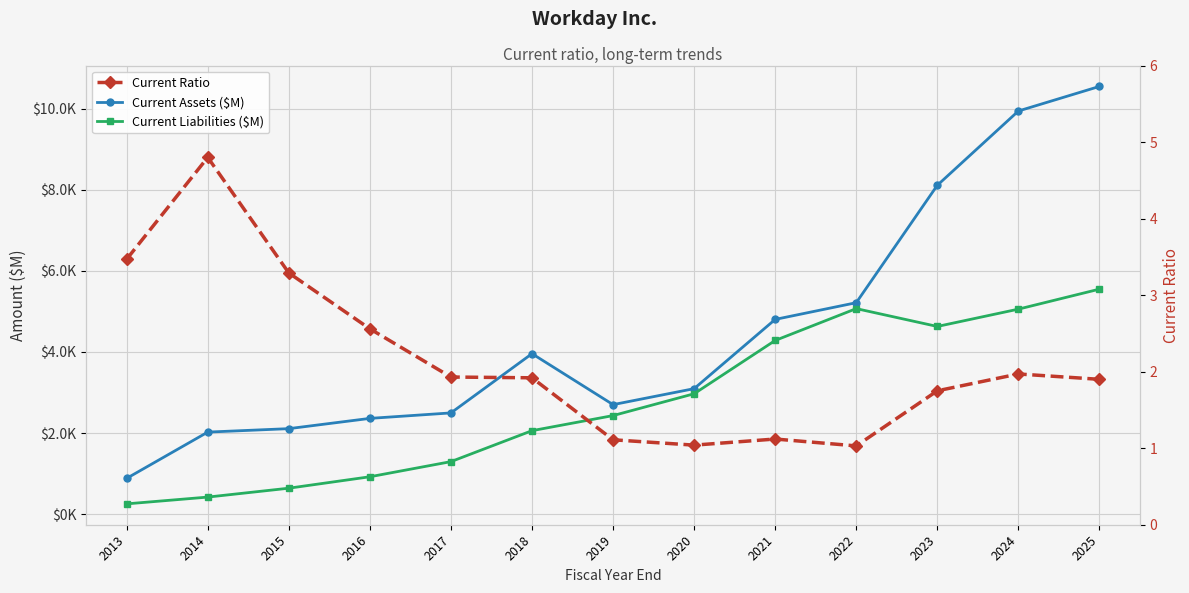

Which series has the largest total across all categories?

Current Assets ($M)